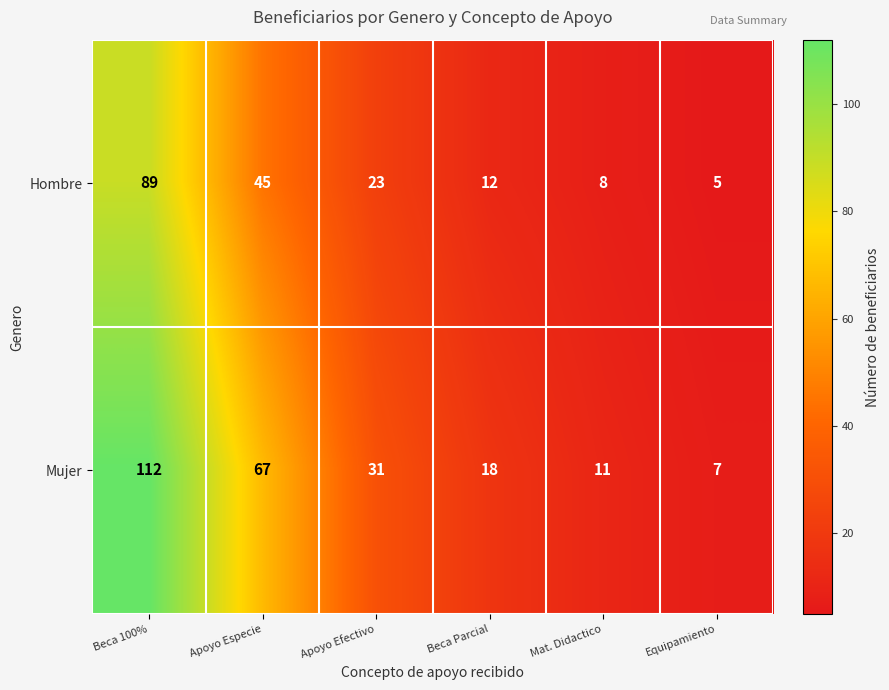

What is the smallest value displayed?

5